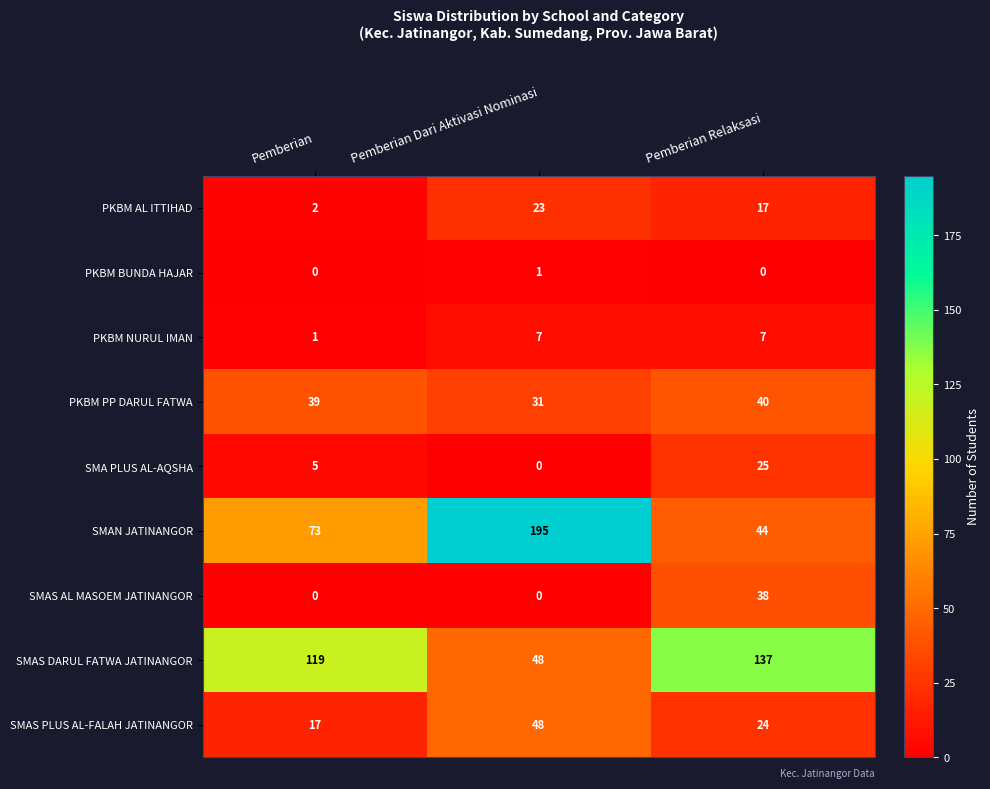

What is the average value of the SMA PLUS AL-AQSHA series?

10